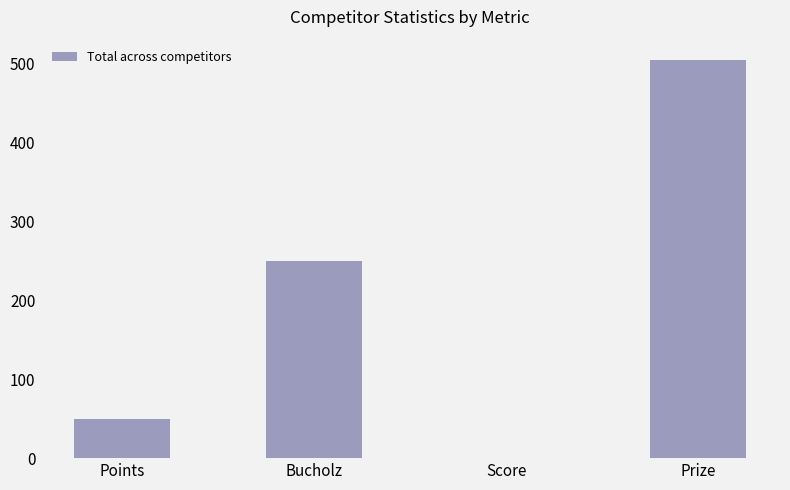

How many values are above zero?

3